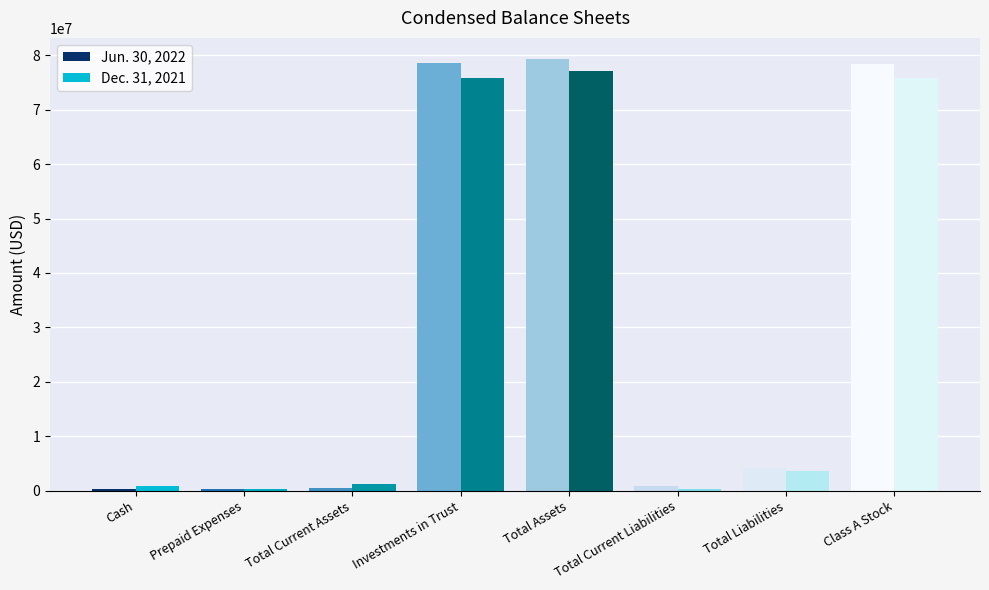

Is it true that Jun. 30, 2022 equals 78448306 at Class A Stock?

True